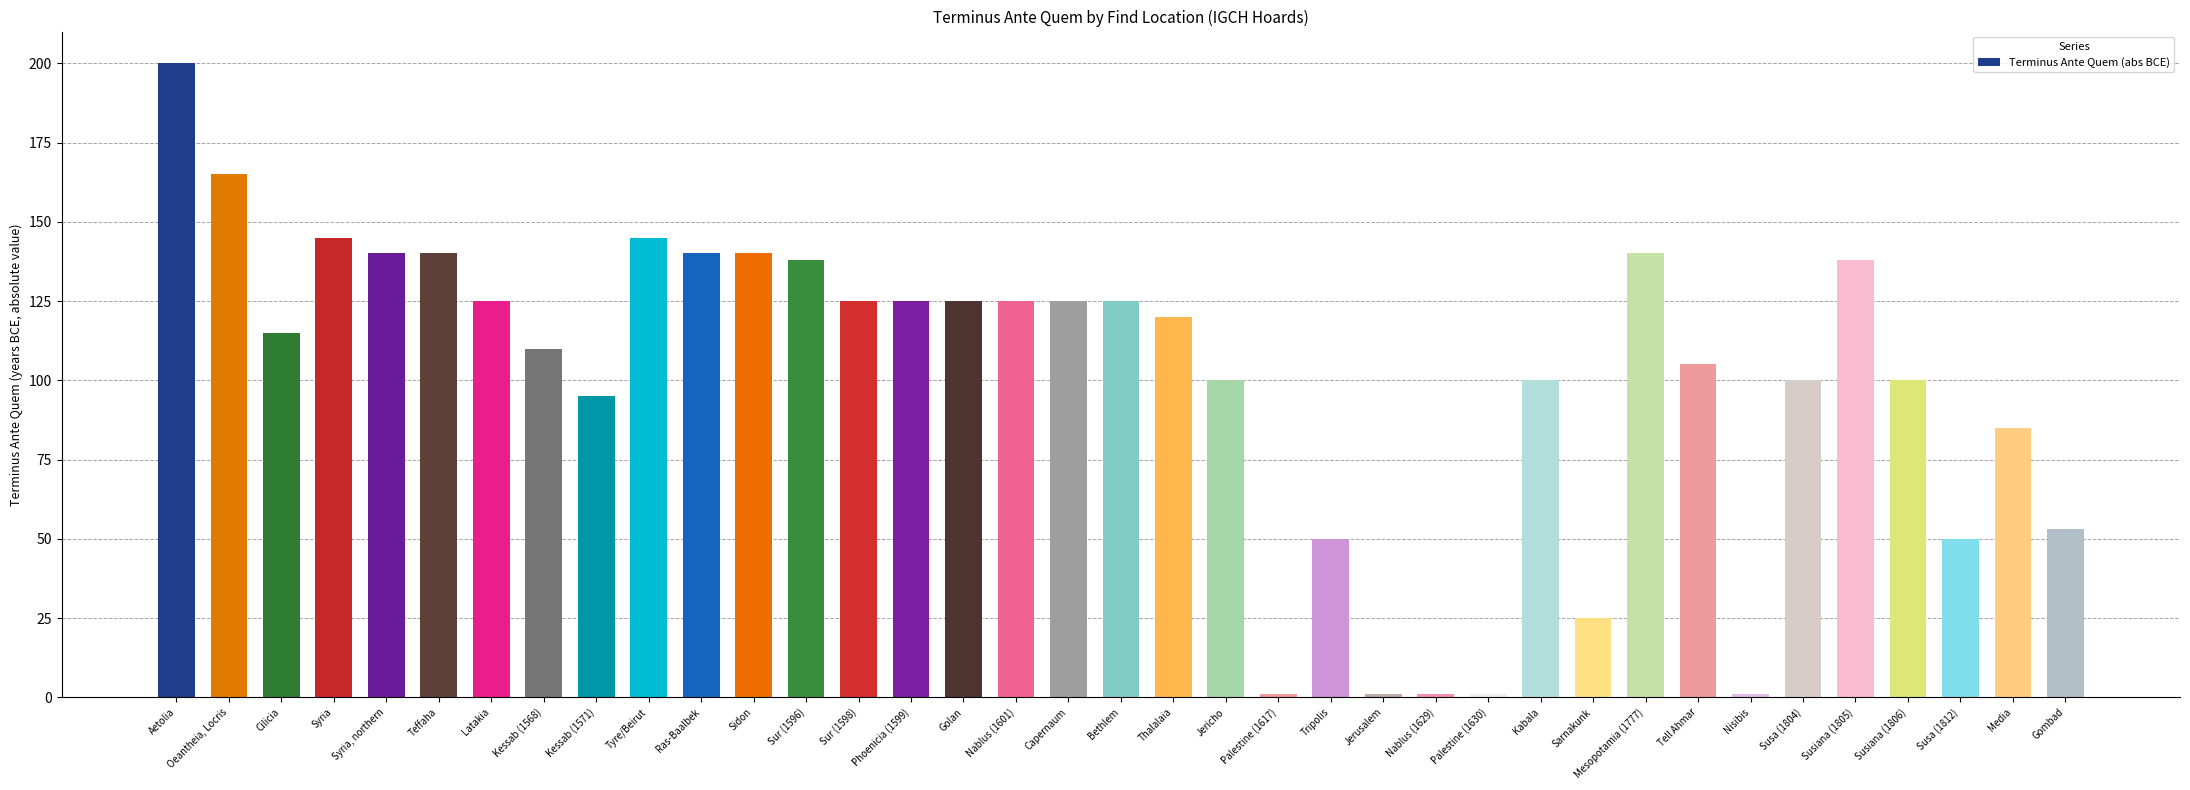

What is the maximum value shown in the chart?

200